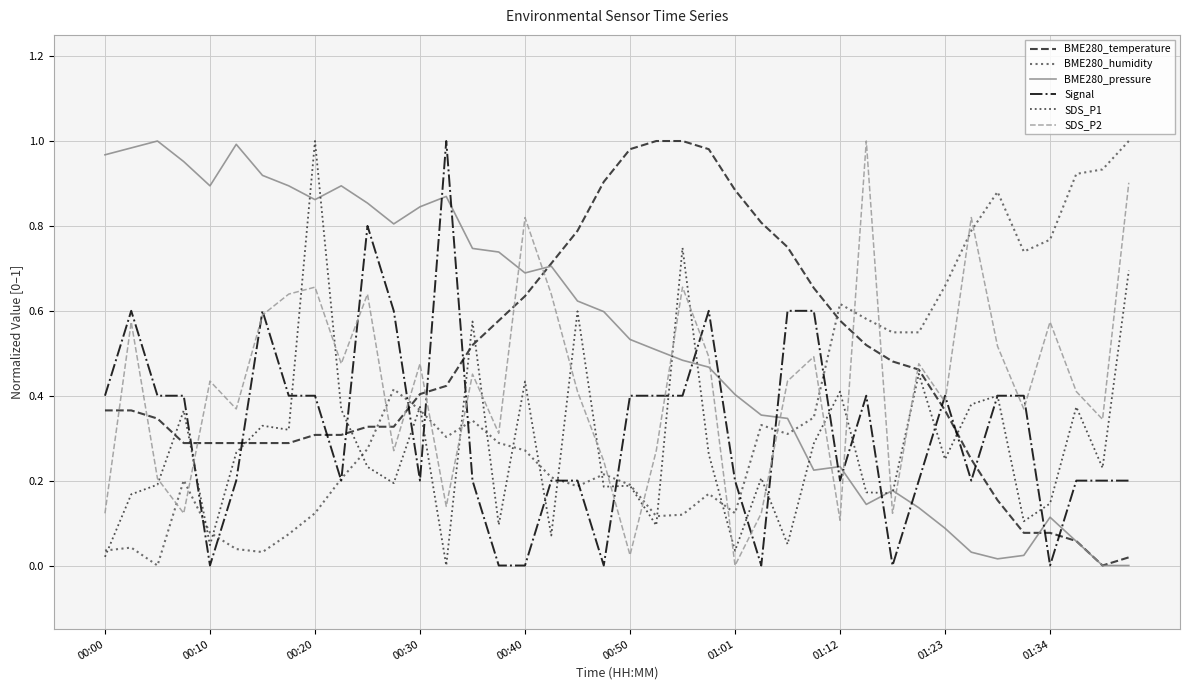

Which series has the largest total across all categories?

BME280_pressure